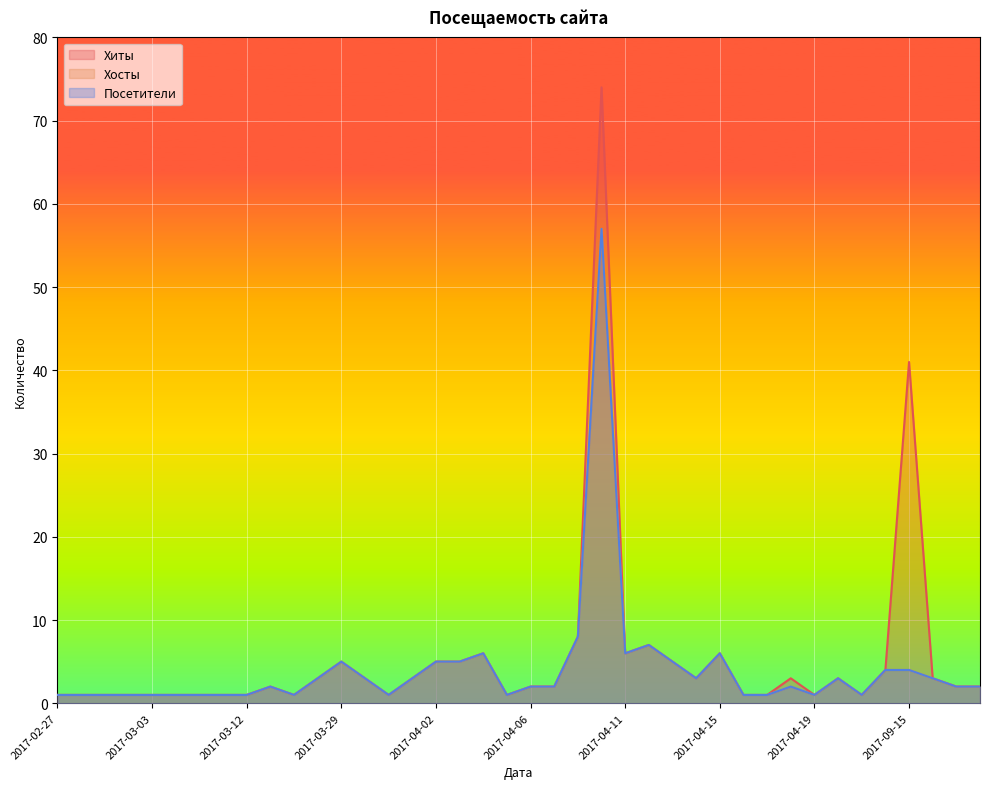

Which series changed the most between 2017-04-01 and 2018-02-01?

Хиты